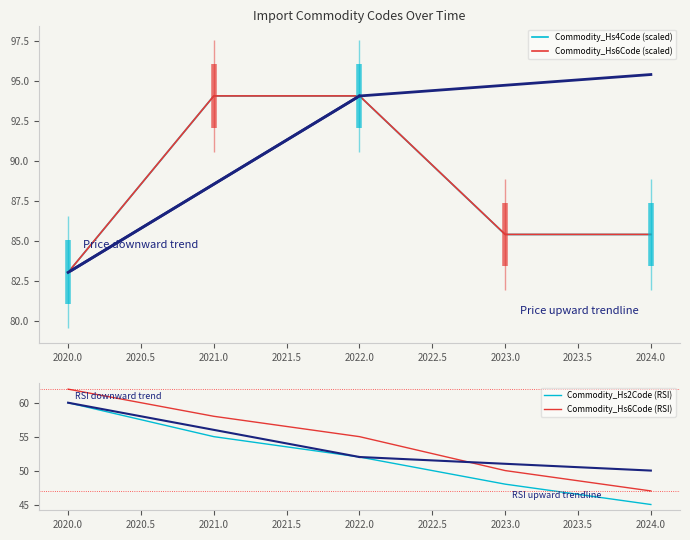

How many distinct data groups are displayed?

4